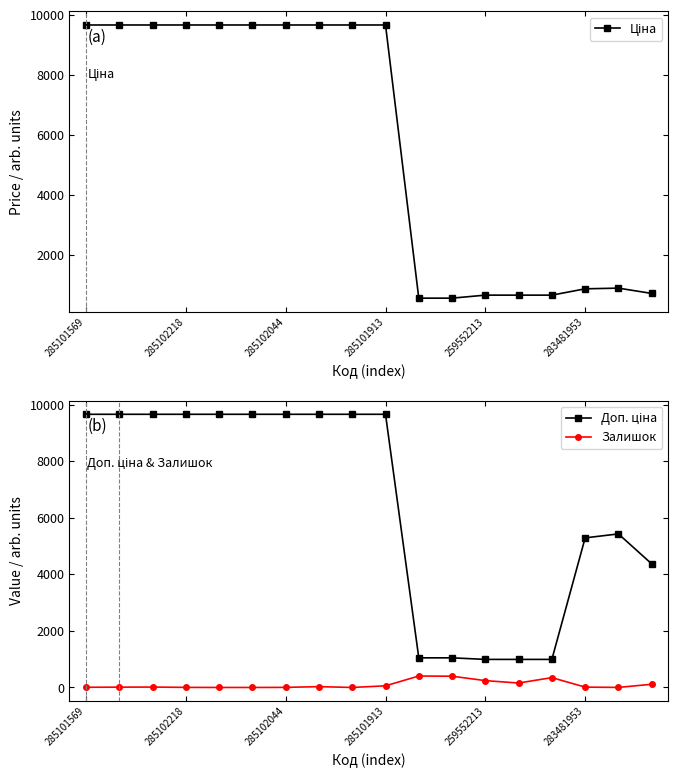

How many data points in Ціна are above 9664?

10